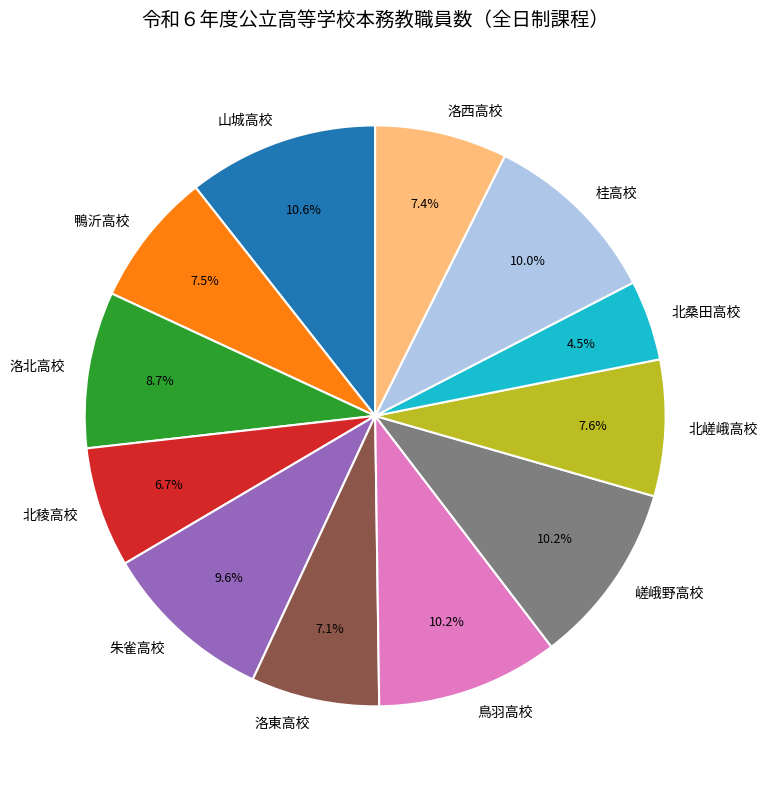

What portion of the pie excludes 洛西高校?

92.6%